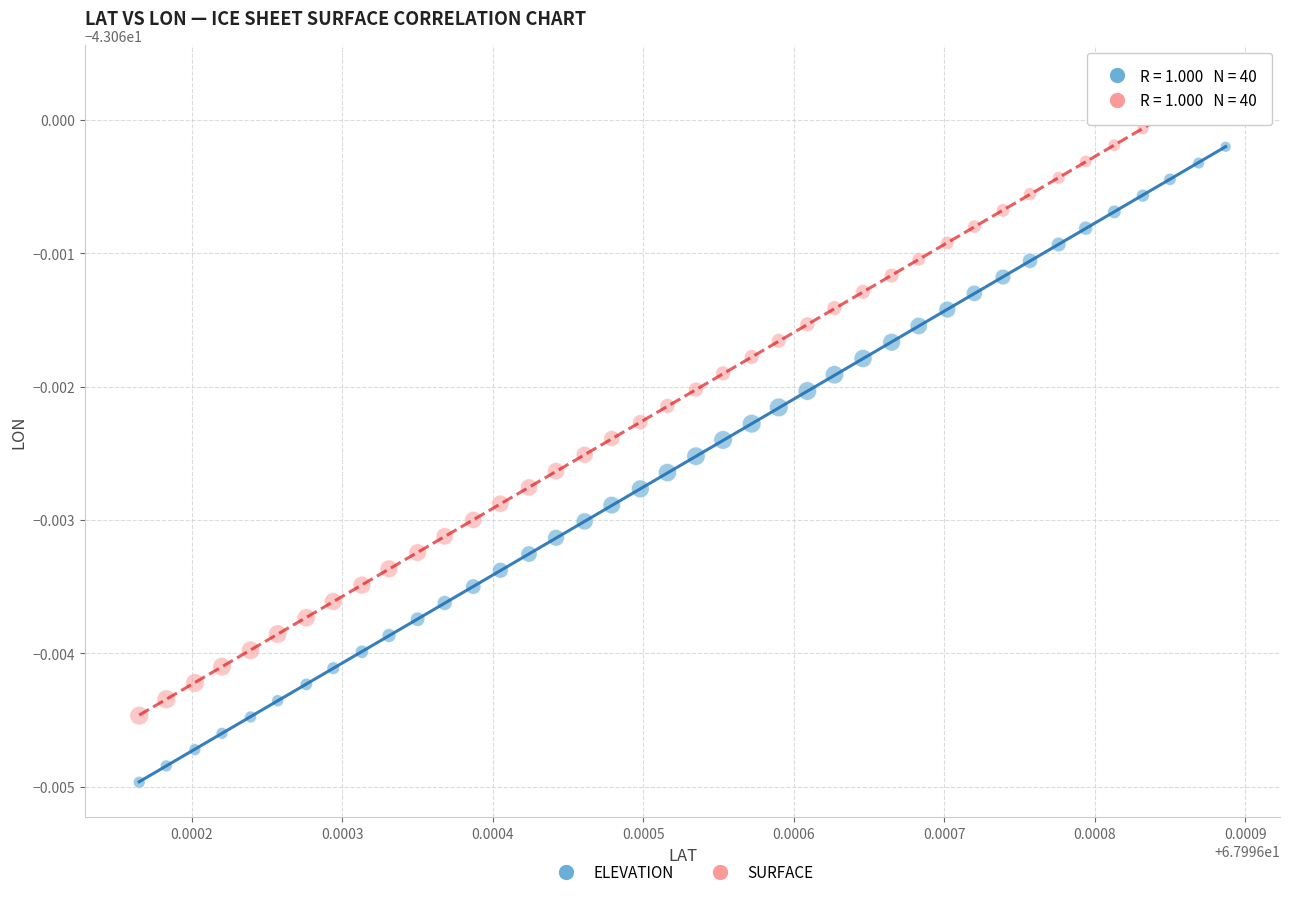

What are all the series names shown in the legend?

ELEVATION, SURFACE